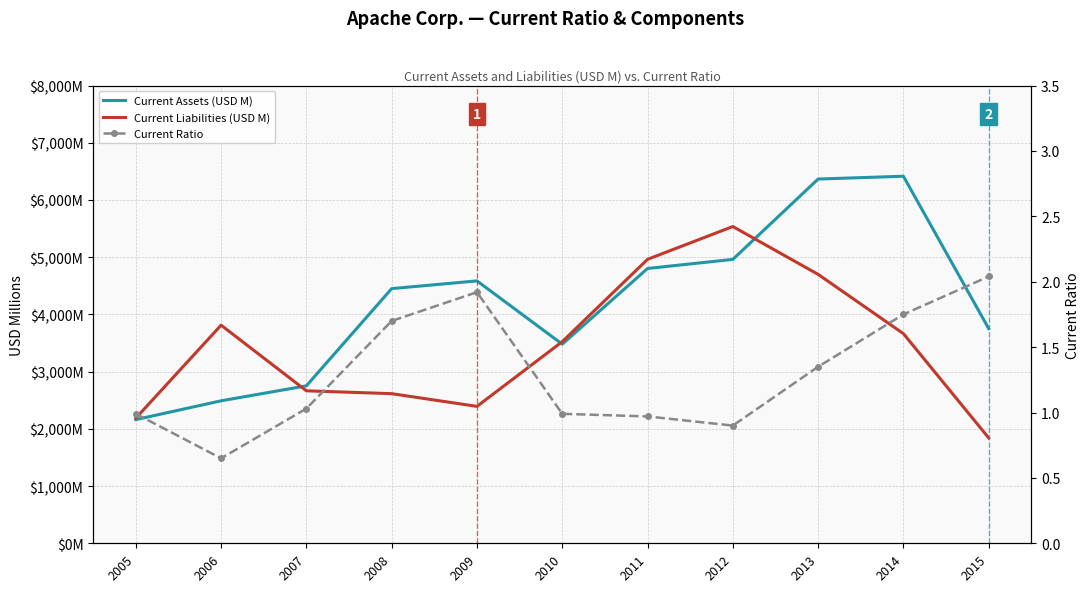

What is the average value of the Current Ratio series?

1.3